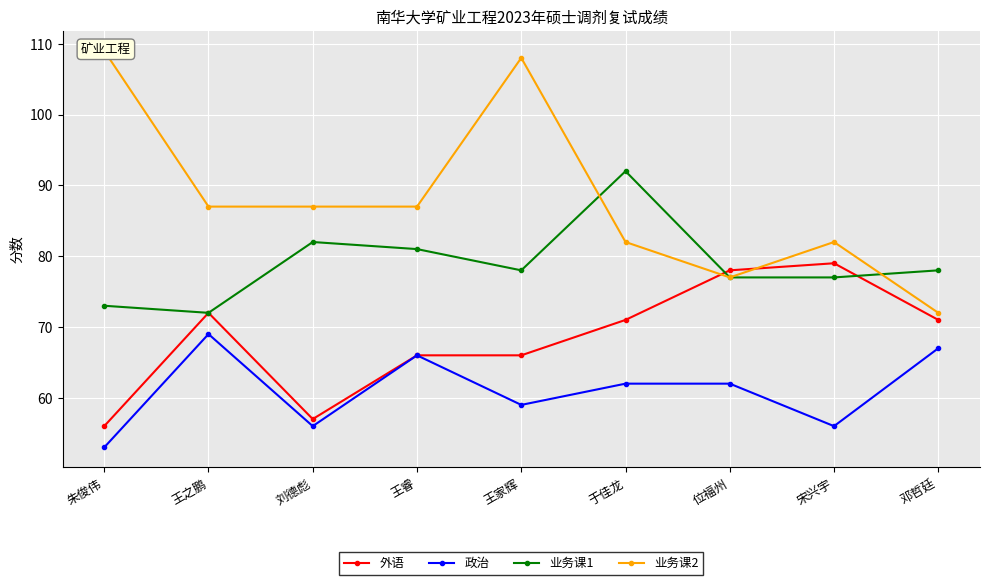

Where do 业务课2 and 外语 first cross each other?

于佳龙 and 位福州